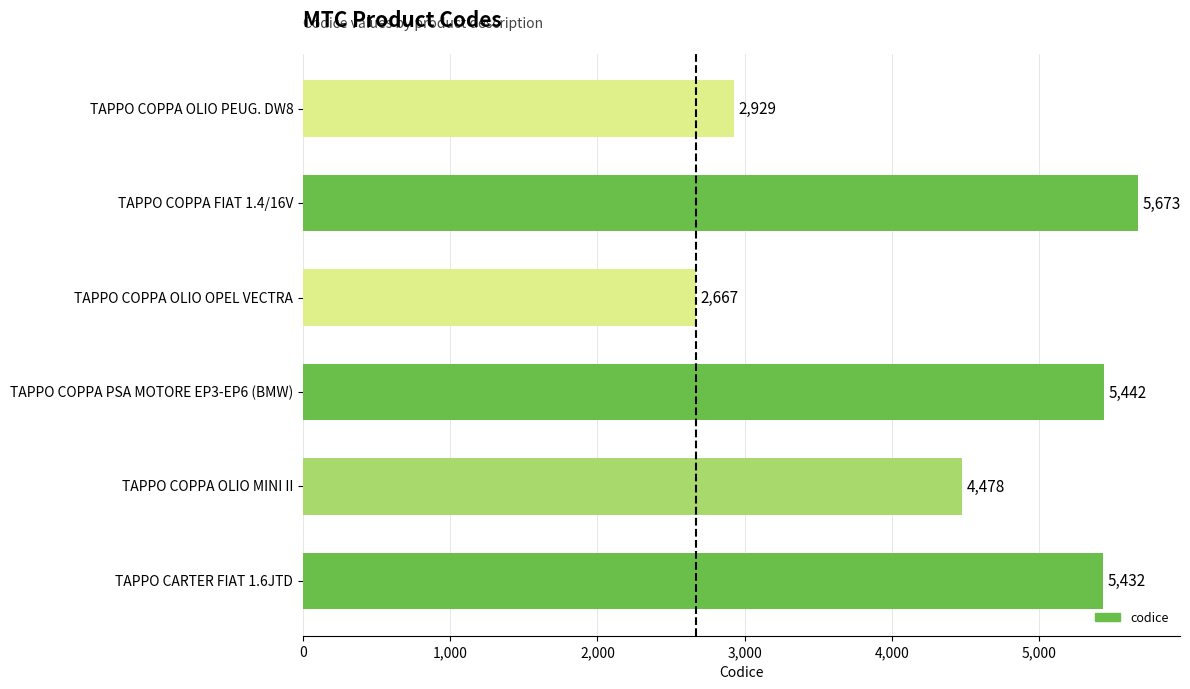

Where is the data nearest to the value 4170?

TAPPO COPPA OLIO MINI II